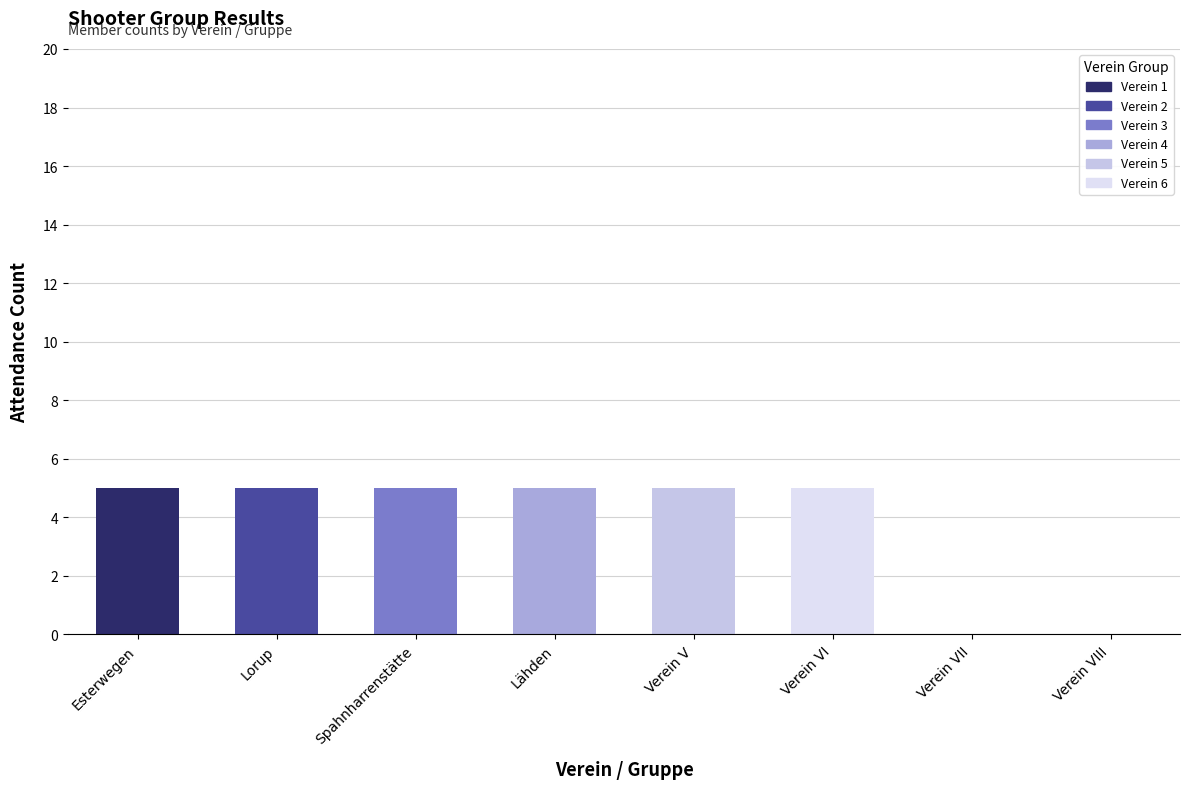

How many distinct data groups are displayed?

6